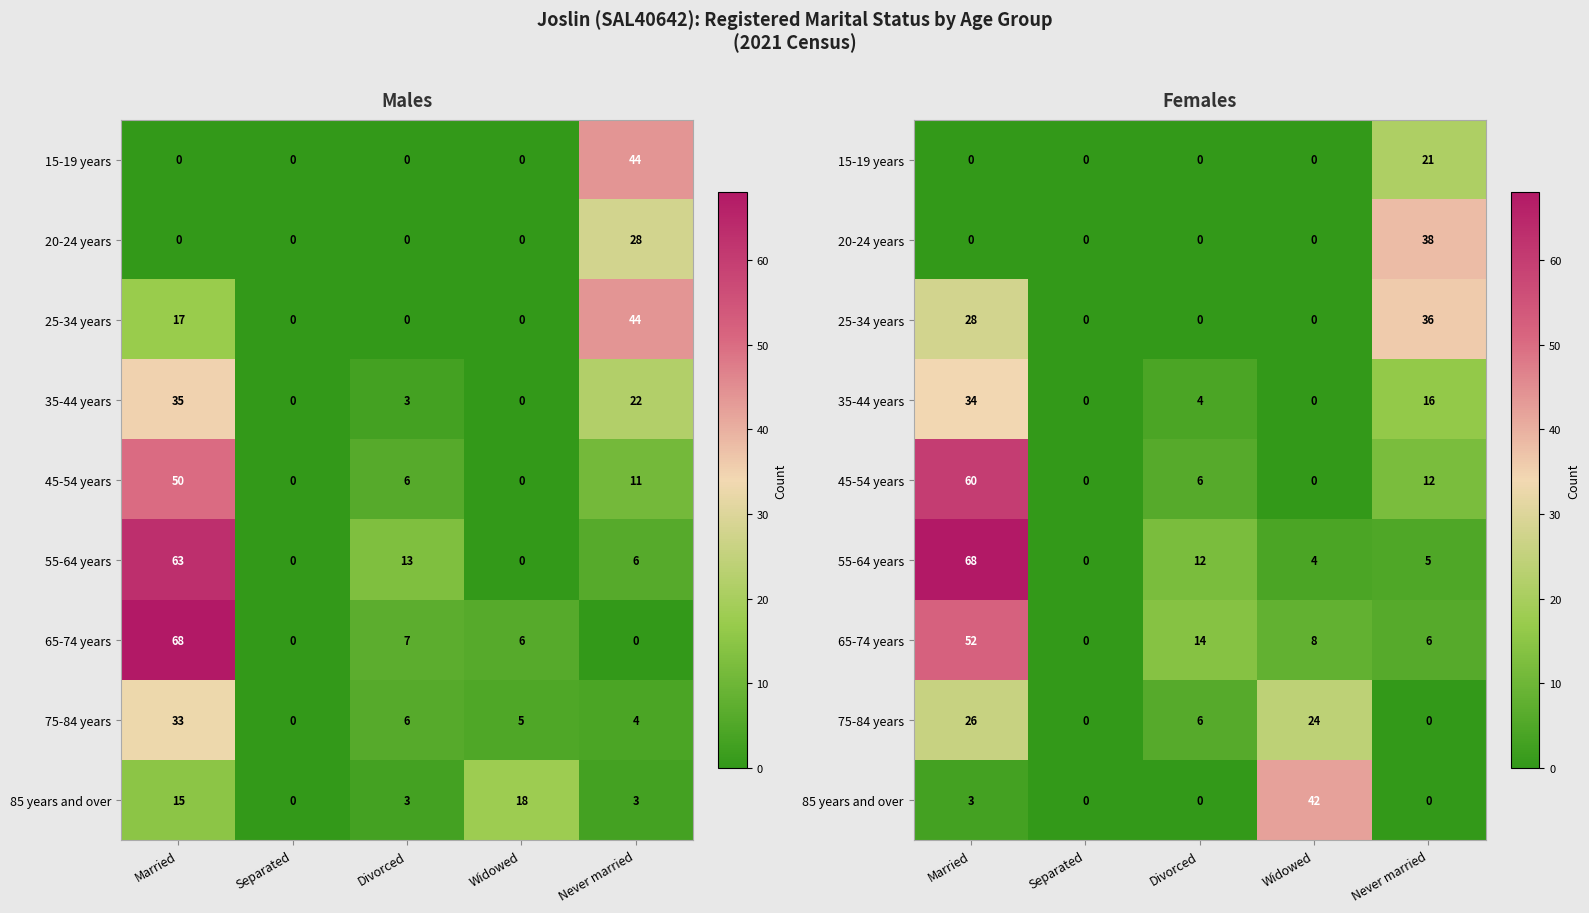

At which category is the sum across all series the highest?

Married